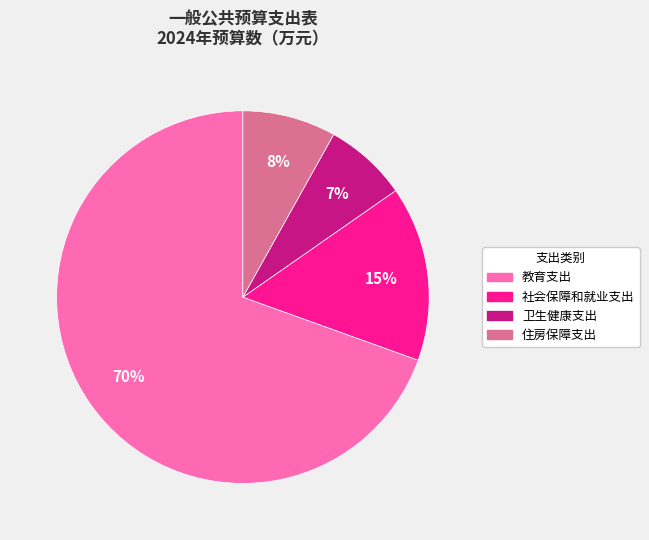

To the nearest percent, what is the average slice percentage?

25%